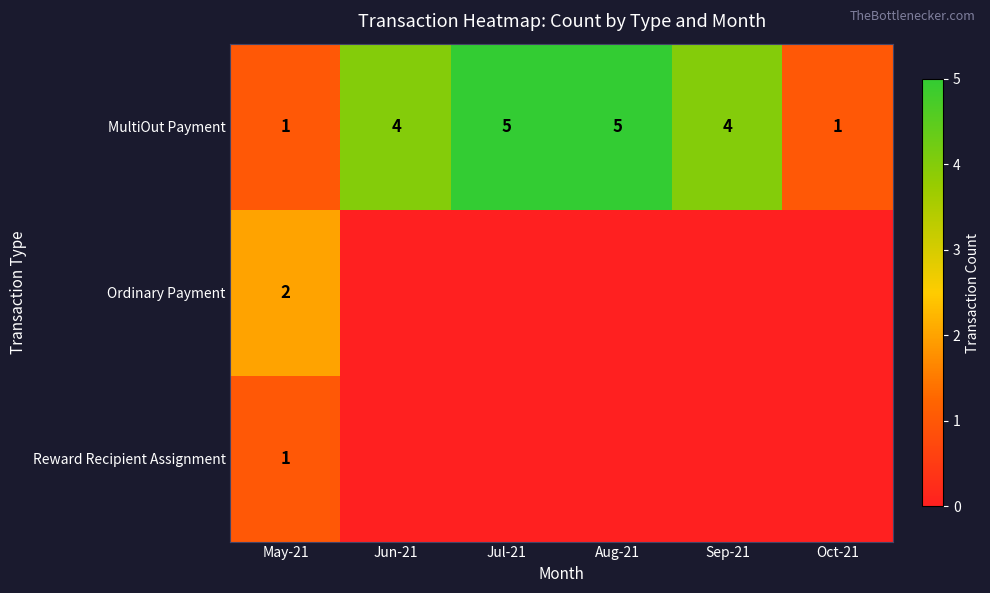

True or false: MultiOut Payment has a value of 1 at May-21.

True